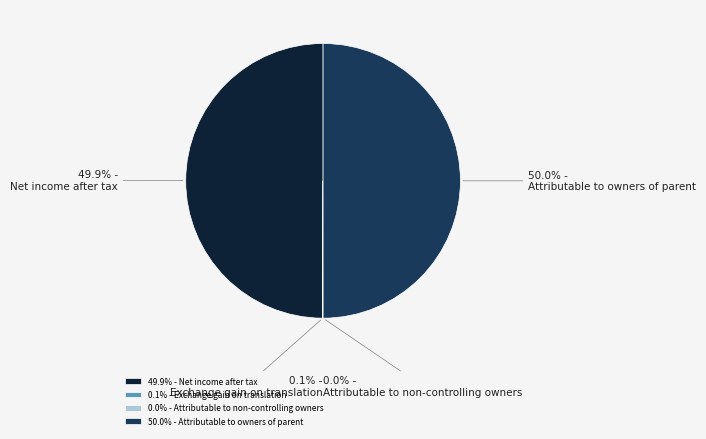

What portion of the pie excludes Net income after tax?

50.1%